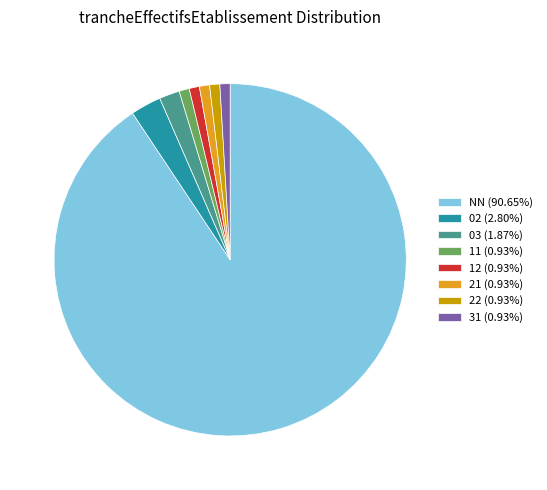

Is the sum of NN and 12 greater than half?

Yes